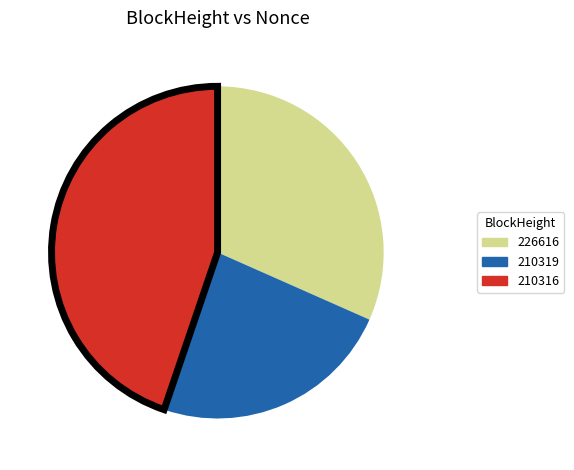

Which slice is the smallest?

210319